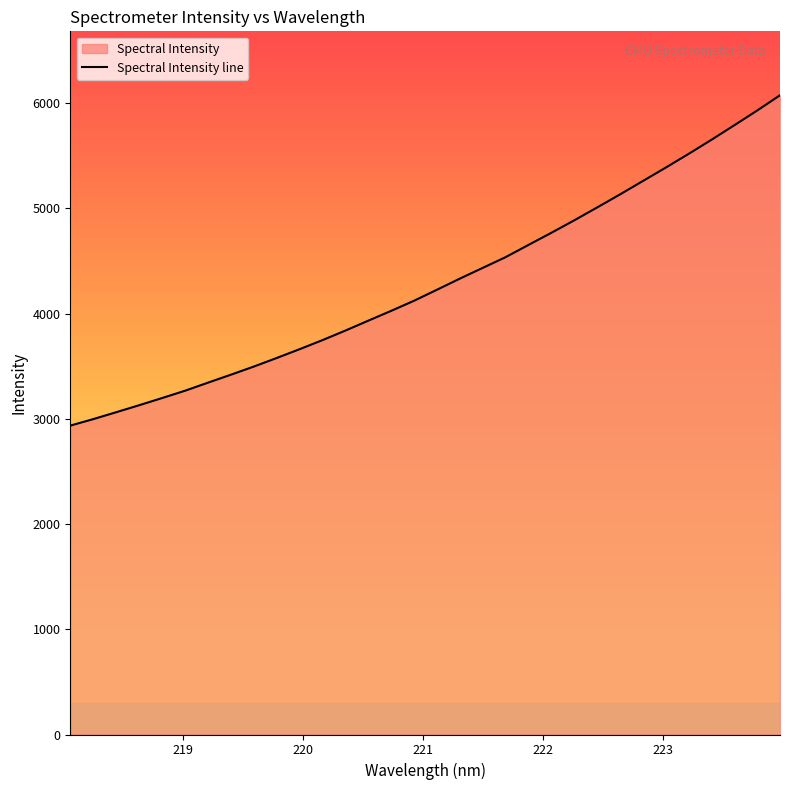

Reading right to left, extract all data points from this chart.

223.9802=6074.5	223.7895=5929.0	223.5987=5789.2	223.408=5651.0	223.2172=5516.9	223.0264=5386.5	222.8355=5259.2	222.6447=5131.6	222.4538=5007.7	222.263=4885.5	222.0721=4767.0	221.8812=4652.0	221.6902=4535.6	221.4993=4433.6	221.3083=4331.5	221.1174=4225.8	220.9264=4121.4	220.7354=4025.3	220.5444=3931.9	220.3533=3837.7	220.1623=3747.0	219.9712=3660.8	219.7801=3577.2	219.589=3495.7	219.3979=3418.4	219.2067=3342.8	219.0156=3266.3	218.8244=3196.8	218.6332=3128.8	218.442=3062.3	218.2508=2996.9	218.0596=2935.3